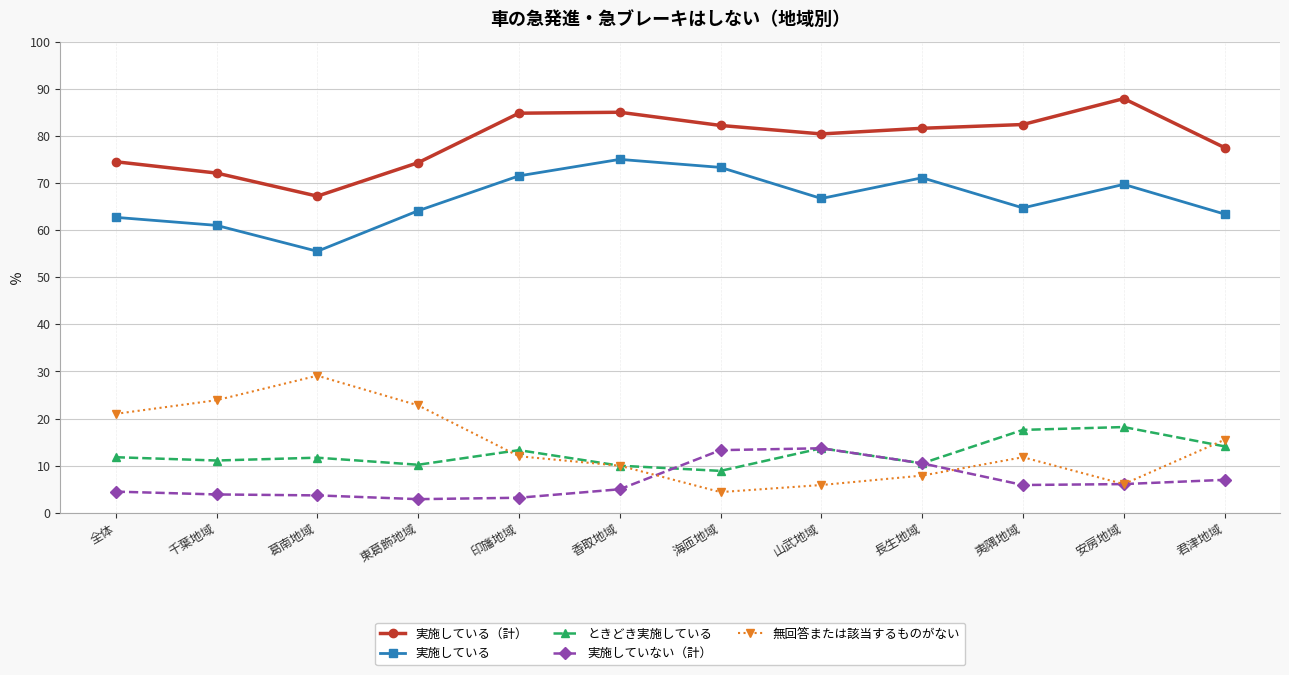

Is this an area chart (filled region under the line)?

No